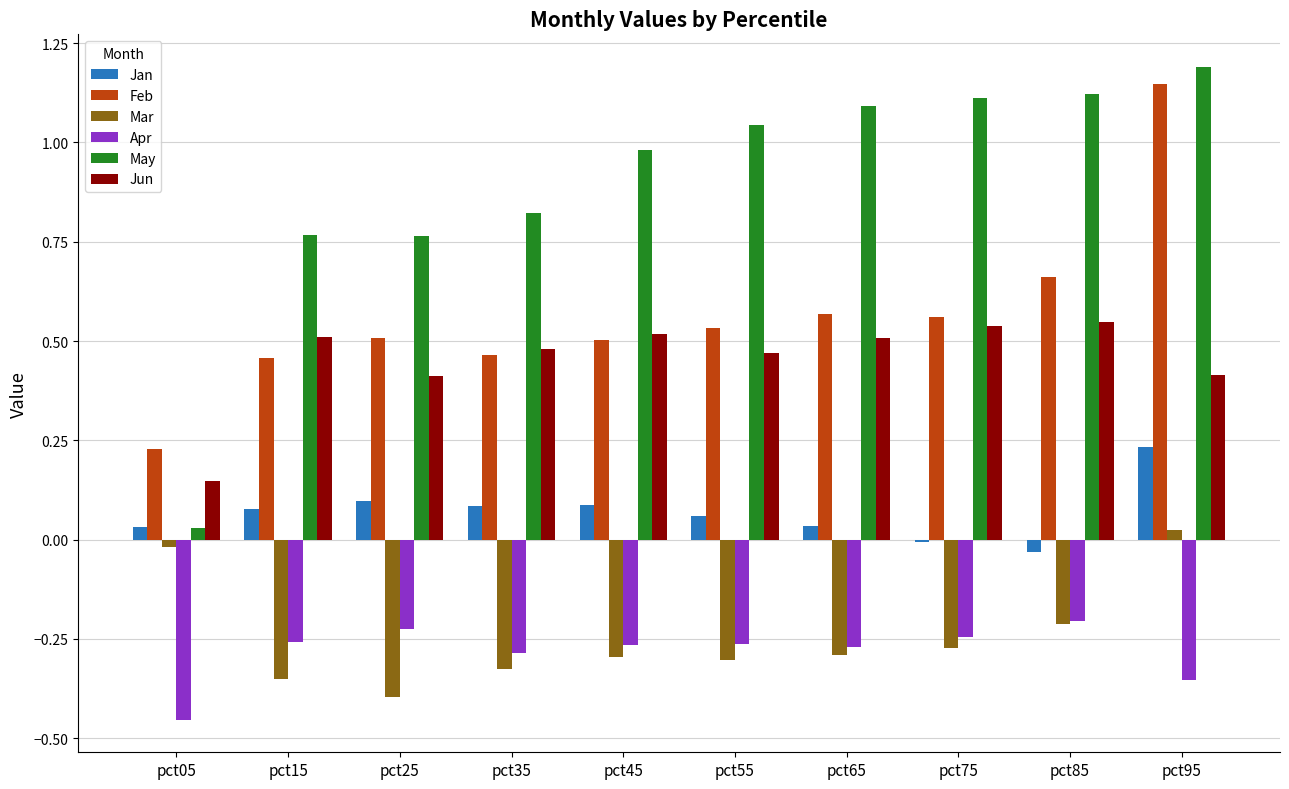

The Apr series shows -0.4 at pct95. True or false?

True